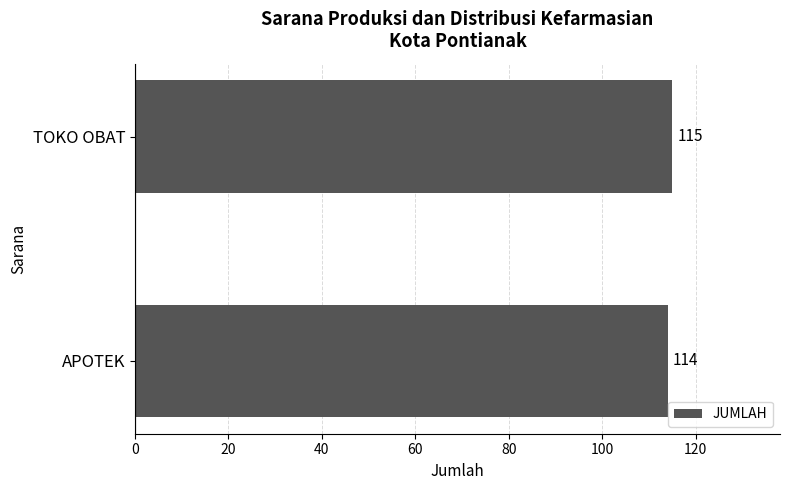

Is it true that the value at TOKO OBAT is 115?

True